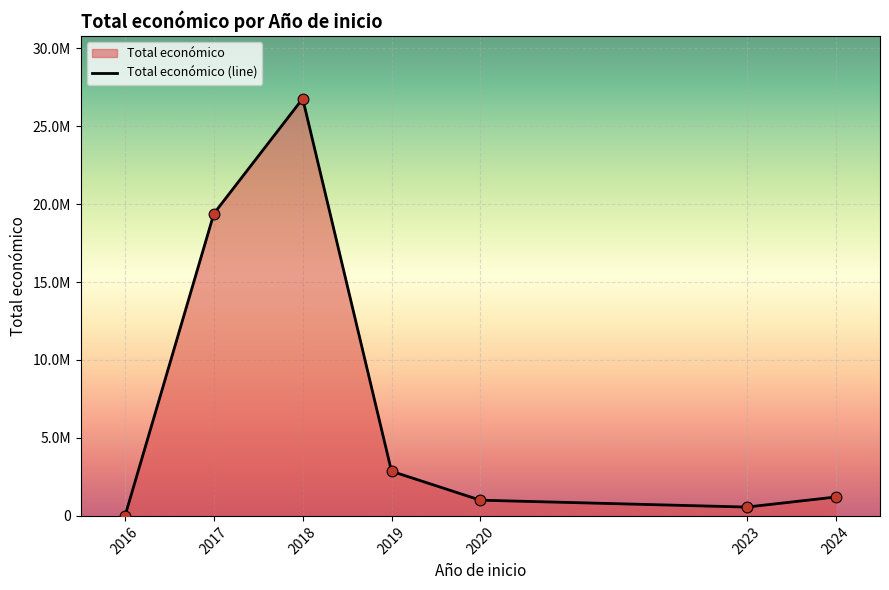

Approximately how many times larger is the value at 2017 compared to 2023?

34.2